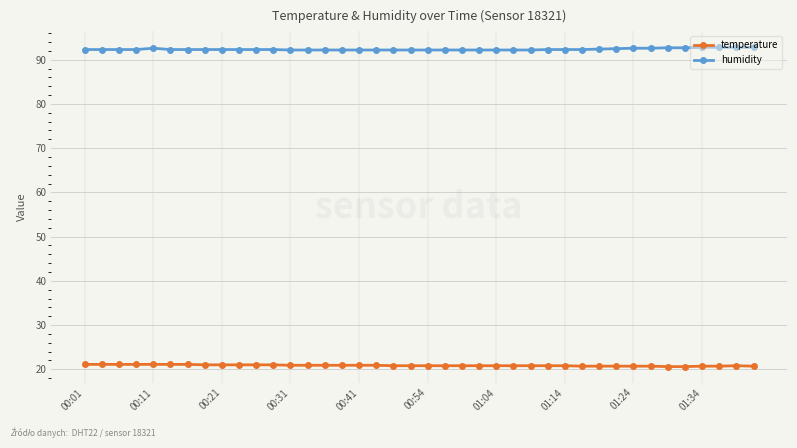

Which series has the largest total across all categories?

humidity